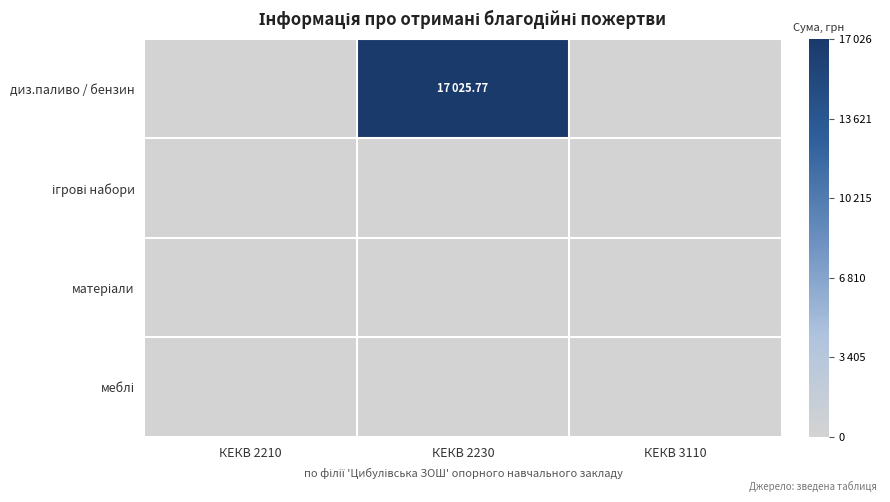

How many data points does each series have?

3